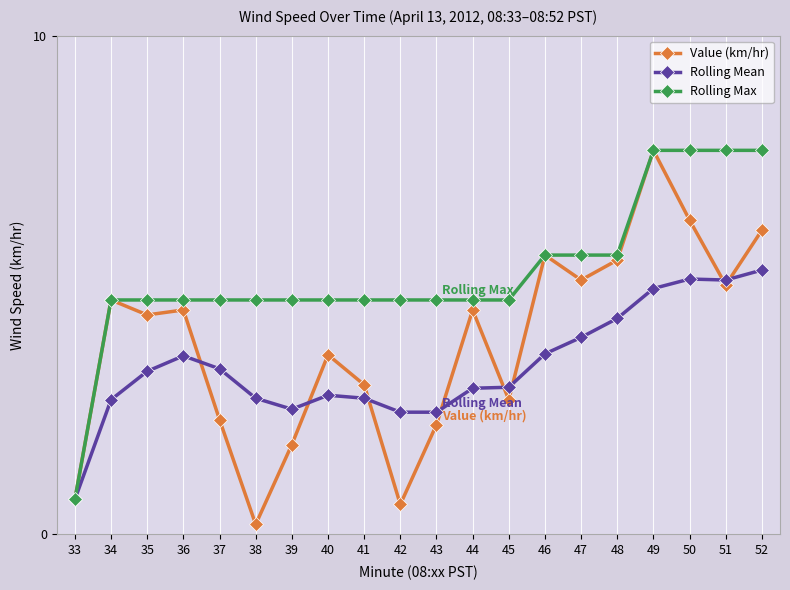

What is the value of the Rolling Mean point at the 15th from the left?

4.0